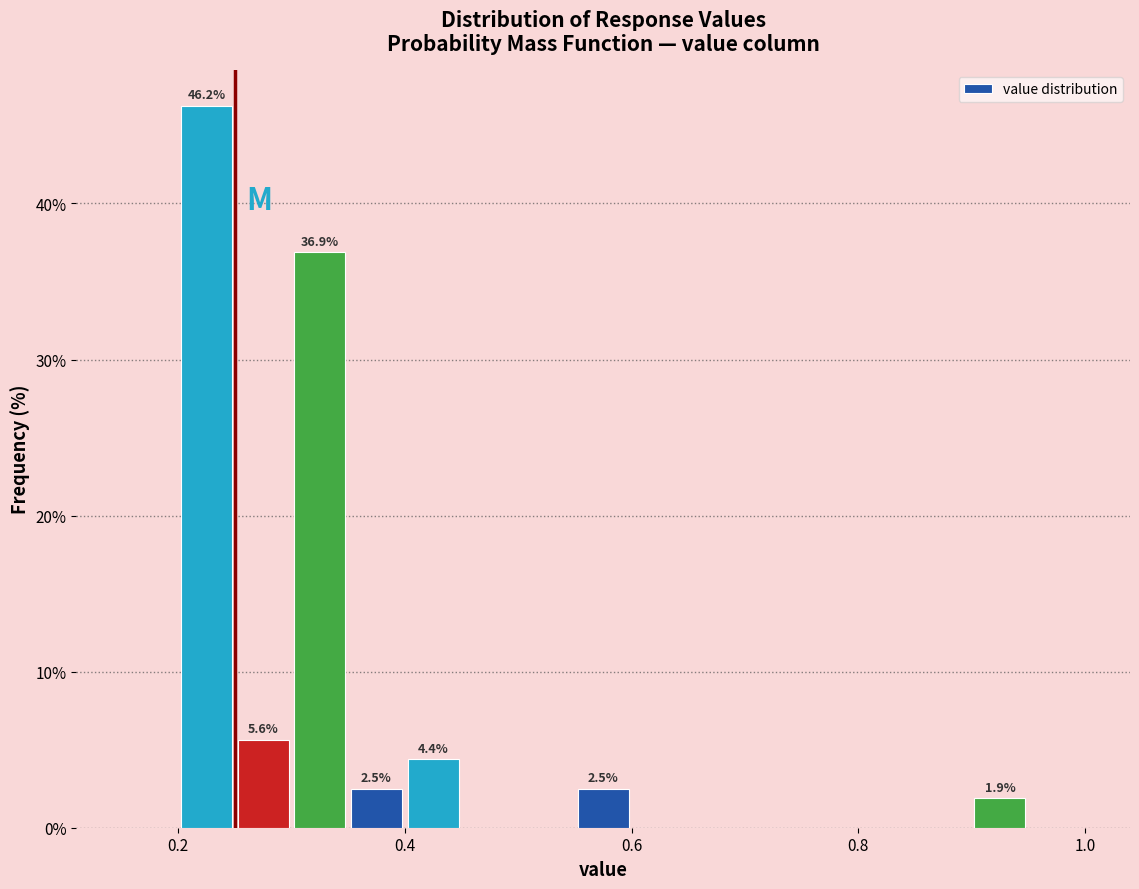

Read against the x-axis, roughly where is the centre of the tallest bar?

0.22